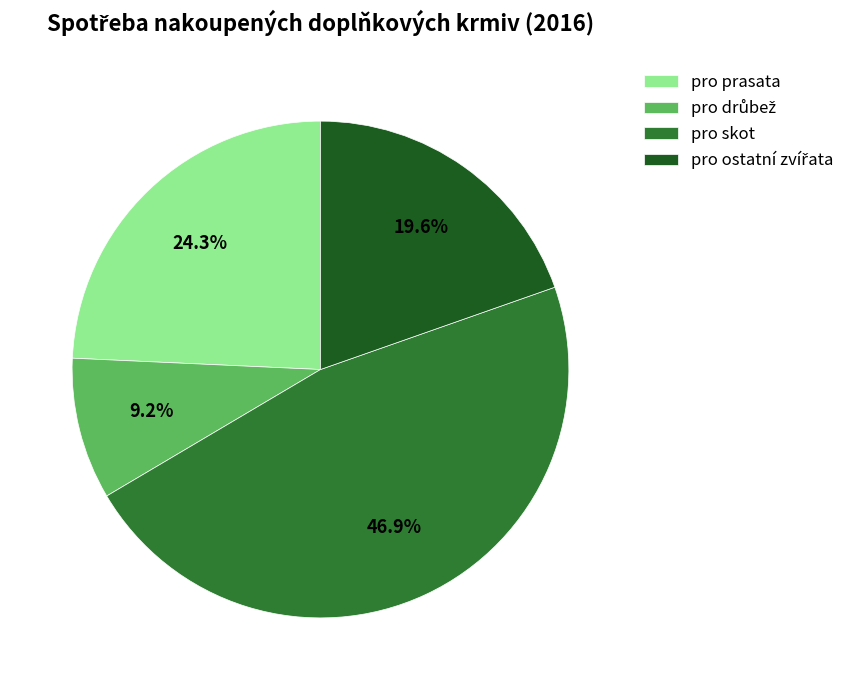

What is the largest slice in the pie chart?

pro skot